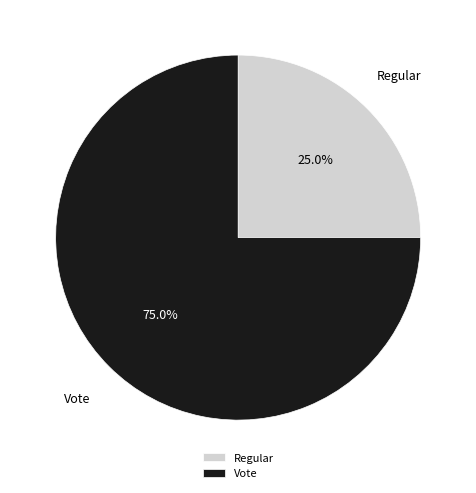

Between Vote and Regular, which is larger?

Vote